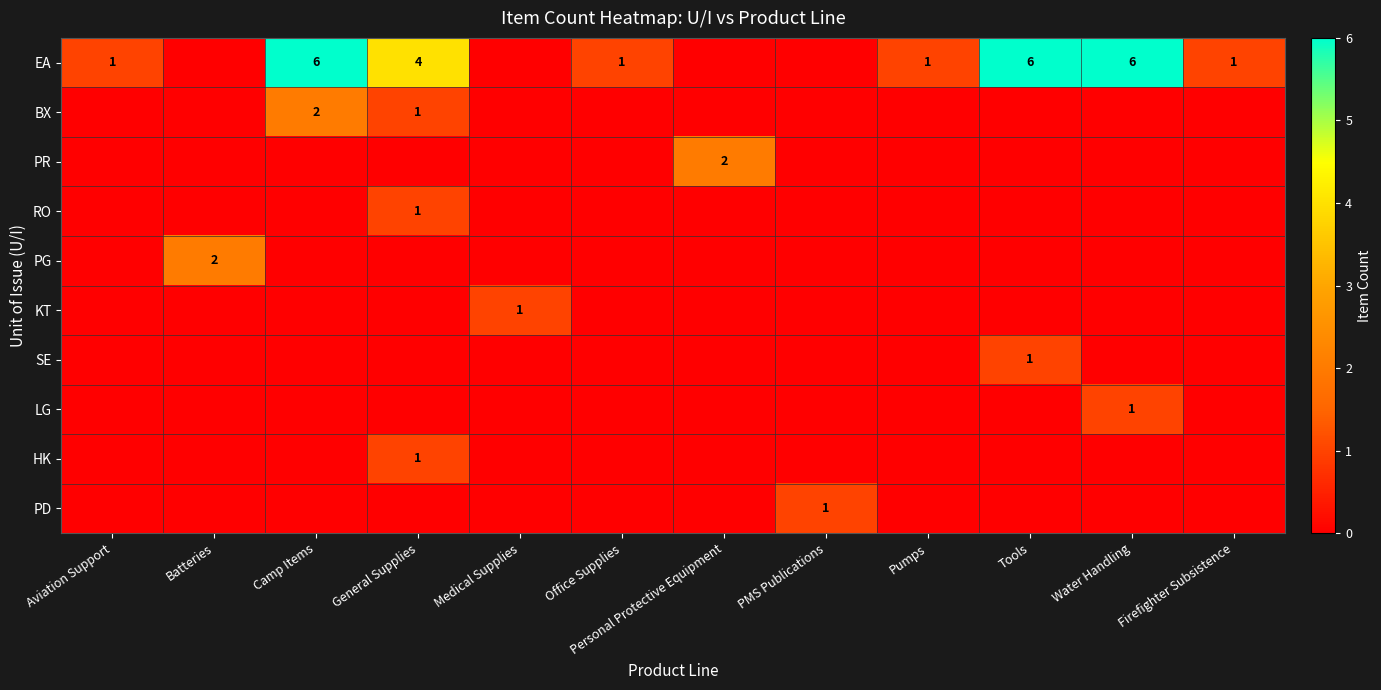

How many distinct data groups are displayed?

10